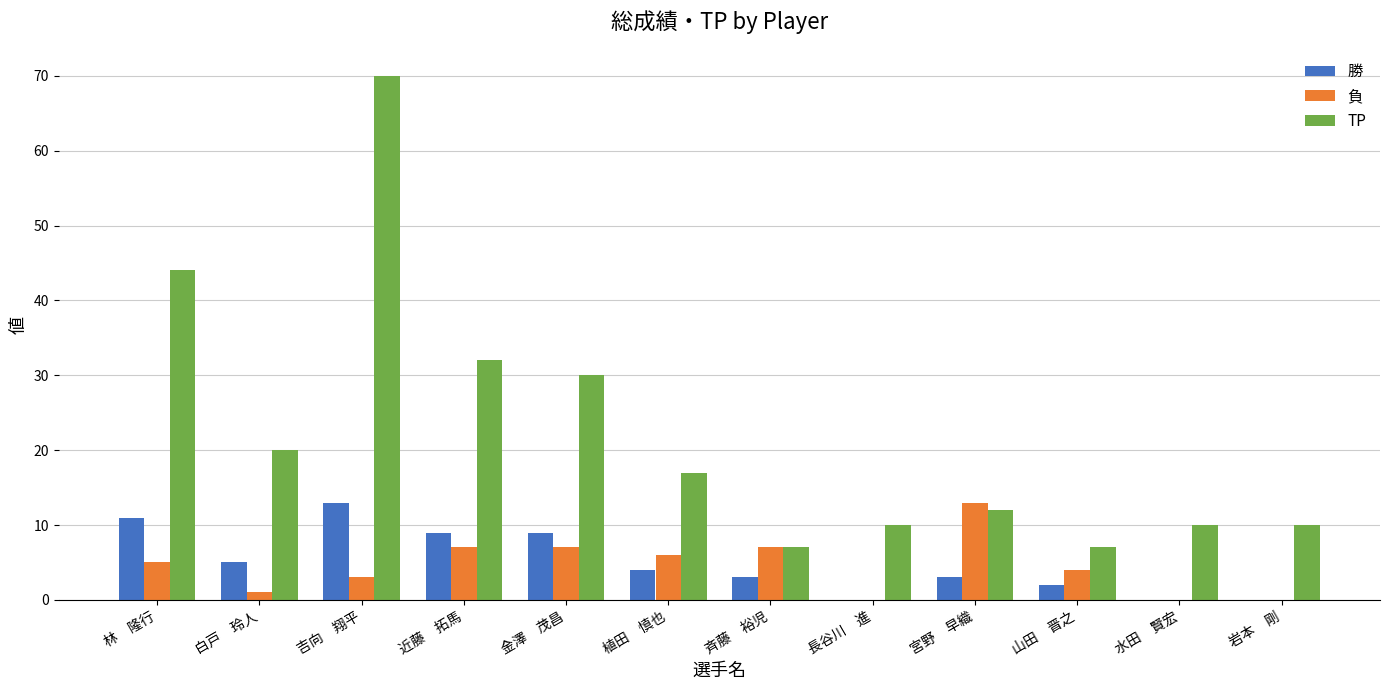

At which category does the chart reach its peak across all series?

吉向　翔平